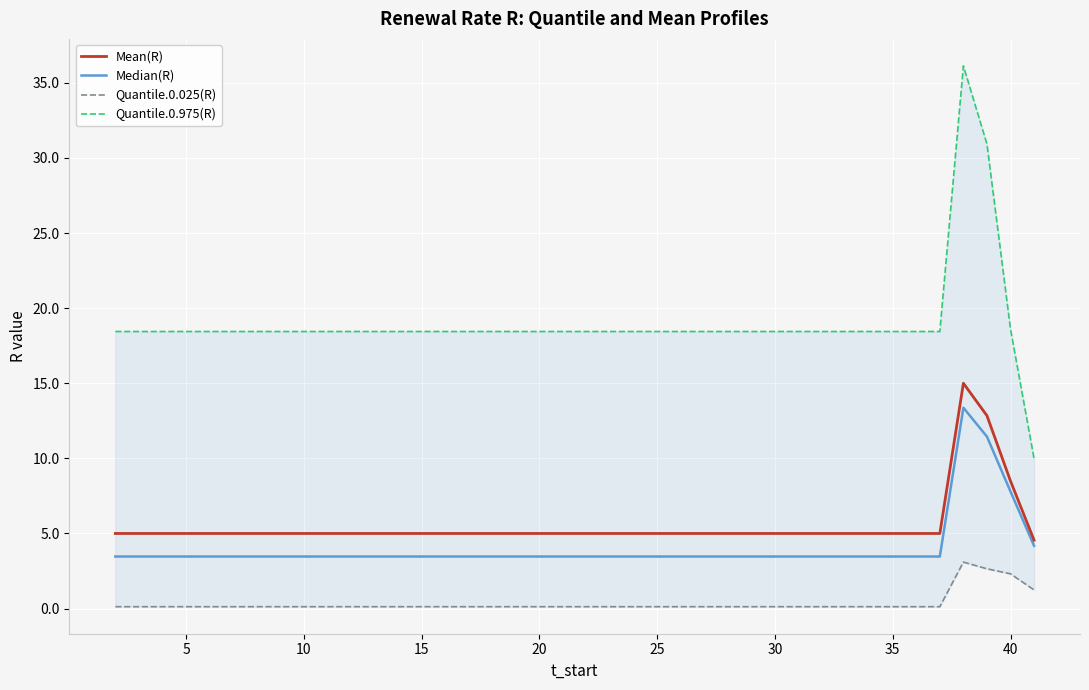

The Mean(R) series shows 5.0 at 35. True or false?

True